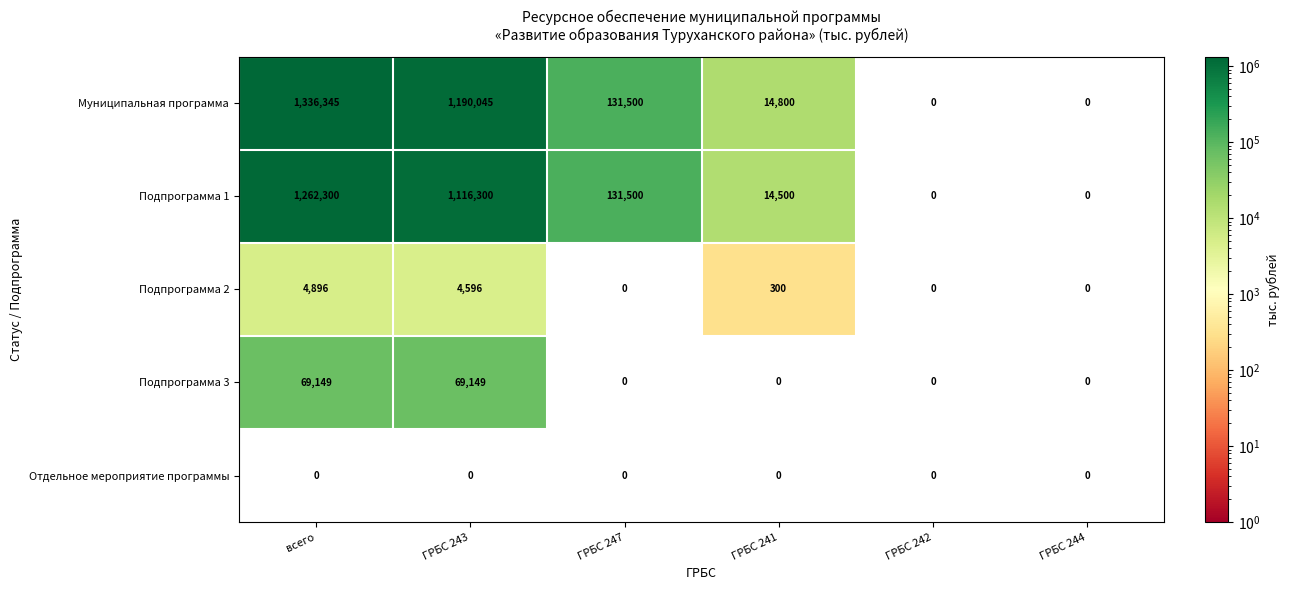

Reading right to left, extract all data points from this chart.

Муниципальная программа: ГРБС 244=0	ГРБС 242=0	ГРБС 241=14800	ГРБС 247=131500	ГРБС 243=1190045	всего=1336345
Подпрограмма 1: ГРБС 244=0	ГРБС 242=0	ГРБС 241=14500	ГРБС 247=131500	ГРБС 243=1116300	всего=1262300
Подпрограмма 2: ГРБС 244=0	ГРБС 242=0	ГРБС 241=300	ГРБС 247=0	ГРБС 243=4596	всего=4896
Подпрограмма 3: ГРБС 244=0	ГРБС 242=0	ГРБС 241=0	ГРБС 247=0	ГРБС 243=69149	всего=69149
Отдельное мероприятие программы: ГРБС 244=0	ГРБС 242=0	ГРБС 241=0	ГРБС 247=0	ГРБС 243=0	всего=0